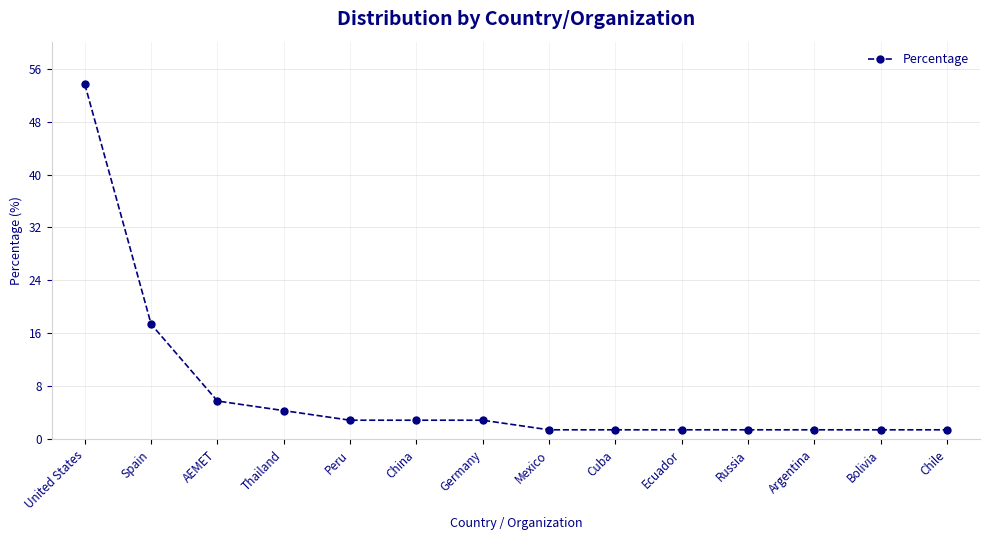

Where does the data first go above 2?

United States